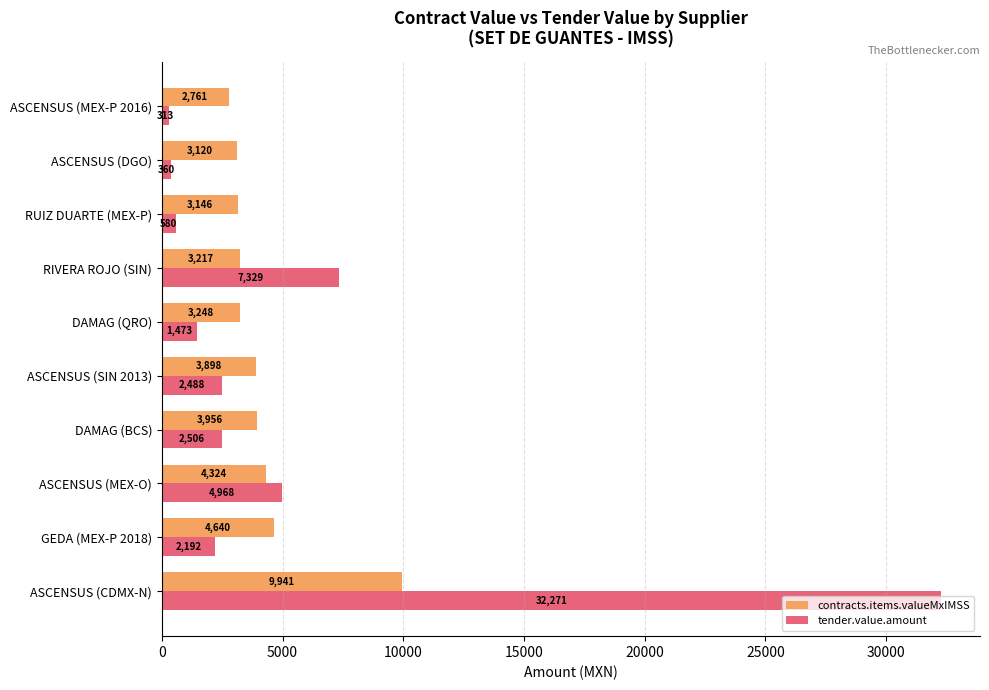

The tender.value.amount series shows 2505.6 at DAMAG (BCS). True or false?

True